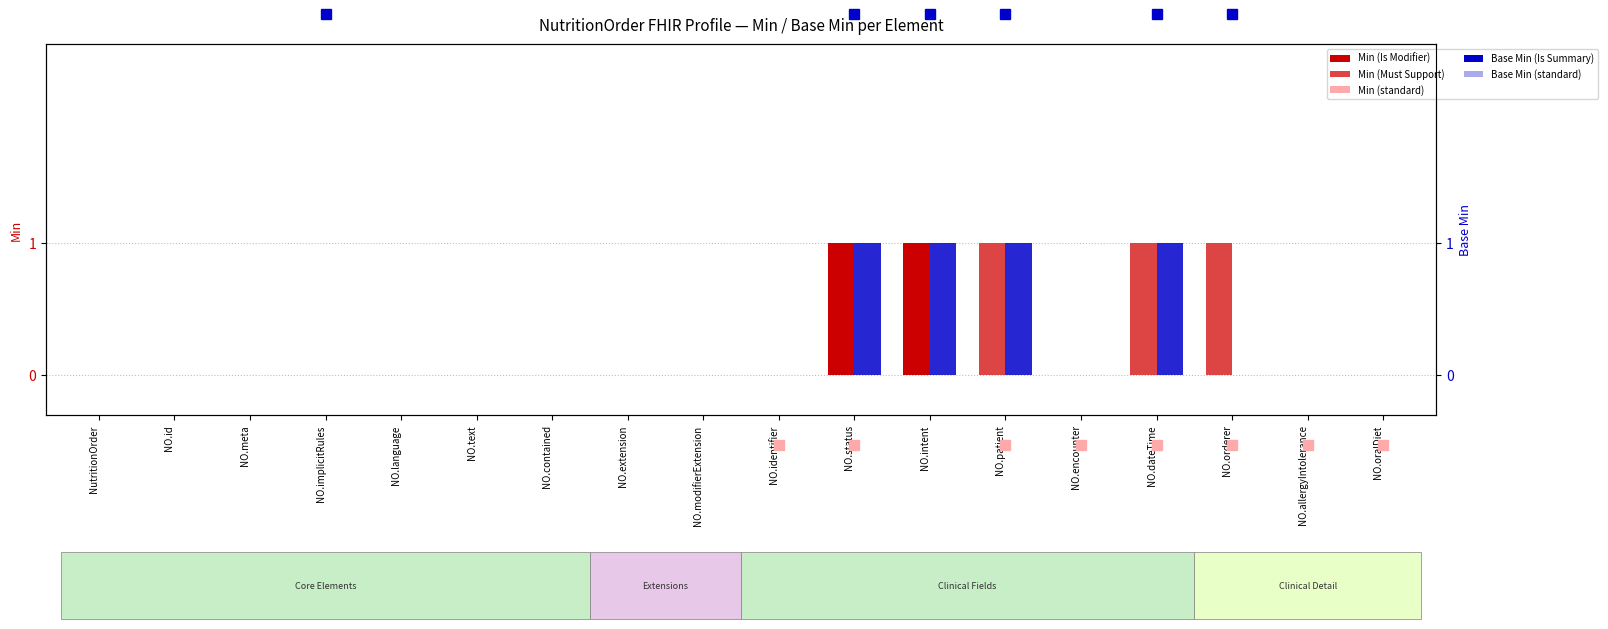

How many Min values are between 0 and 1?

18